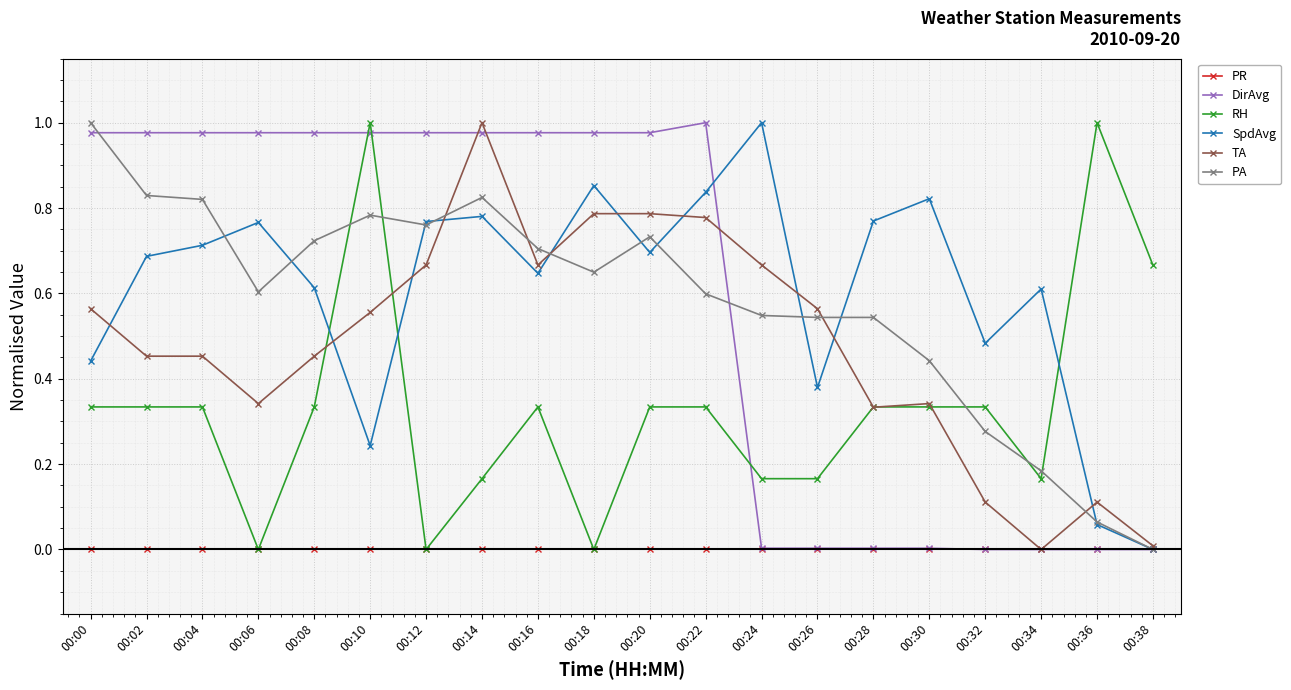

True or false: PR has a value of 0.0 at 00:28.

True